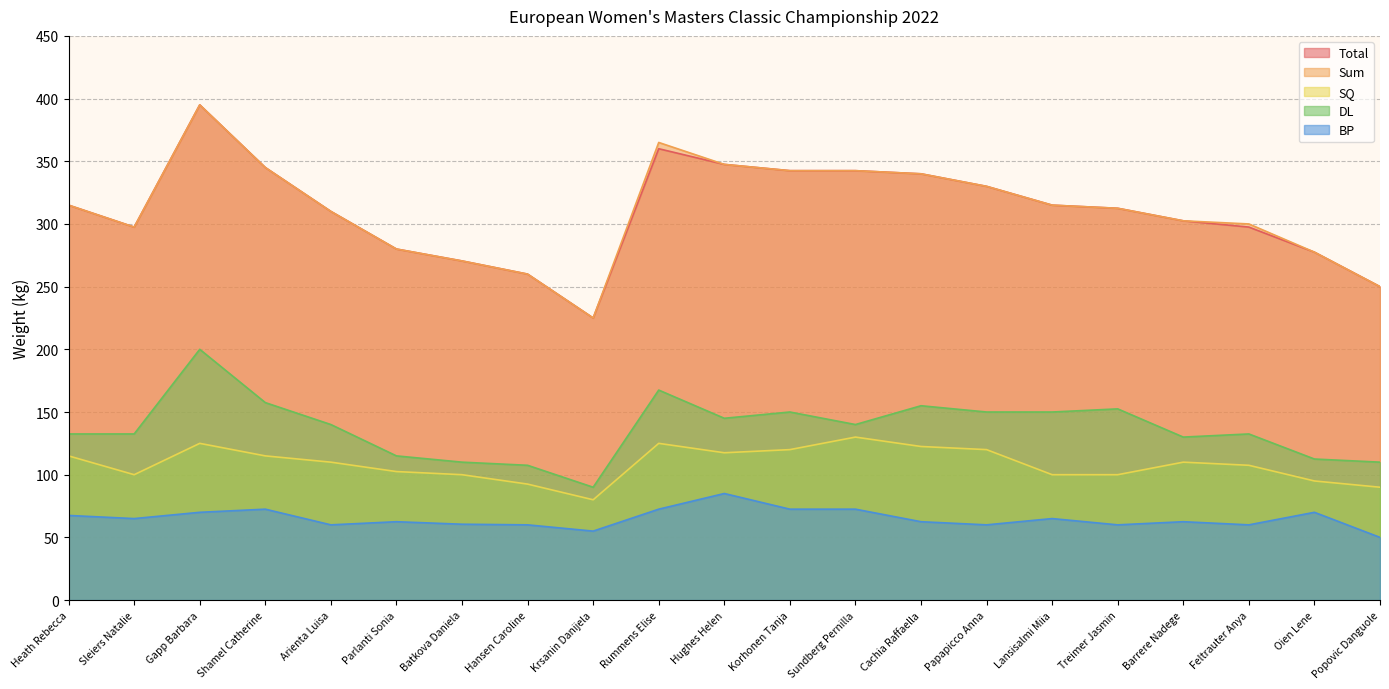

Reading left to right, transcribe all the data shown in this chart.

Total: Heath Rebecca=315.0	Sleiers Natalie=297.5	Gapp Barbara=395.0	Shamel Catherine=345.0	Arienta Luisa=310.0	Parlanti Sonia=280.0	Batkova Daniela=270.5	Hansen Caroline=260.0	Krsanin Danijela=225.0	Rummens Elise=360.0	Hughes Helen=347.5	Korhonen Tanja=342.5	Sundberg Pernilla=342.5	Cachia Raffaella=340.0	Papapicco Anna=330.0	Lansisalmi Miia=315.0	Treimer Jasmin=312.5	Barrere Nadege=302.5	Feltrauter Anya=297.5	Oien Lene=277.5	Popovic Danguole=250.0
Sum: Heath Rebecca=315.0	Sleiers Natalie=297.5	Gapp Barbara=395.0	Shamel Catherine=345.0	Arienta Luisa=310.0	Parlanti Sonia=280.0	Batkova Daniela=270.5	Hansen Caroline=260.0	Krsanin Danijela=225.0	Rummens Elise=365.0	Hughes Helen=347.5	Korhonen Tanja=342.5	Sundberg Pernilla=342.5	Cachia Raffaella=340.0	Papapicco Anna=330.0	Lansisalmi Miia=315.0	Treimer Jasmin=312.5	Barrere Nadege=302.5	Feltrauter Anya=300.0	Oien Lene=277.5	Popovic Danguole=250.0
SQ: Heath Rebecca=115.0	Sleiers Natalie=100.0	Gapp Barbara=125.0	Shamel Catherine=115.0	Arienta Luisa=110.0	Parlanti Sonia=102.5	Batkova Daniela=100.0	Hansen Caroline=92.5	Krsanin Danijela=80.0	Rummens Elise=125.0	Hughes Helen=117.5	Korhonen Tanja=120.0	Sundberg Pernilla=130.0	Cachia Raffaella=122.5	Papapicco Anna=120.0	Lansisalmi Miia=100.0	Treimer Jasmin=100.0	Barrere Nadege=110.0	Feltrauter Anya=107.5	Oien Lene=95.0	Popovic Danguole=90.0
DL: Heath Rebecca=132.5	Sleiers Natalie=132.5	Gapp Barbara=200.0	Shamel Catherine=157.5	Arienta Luisa=140.0	Parlanti Sonia=115.0	Batkova Daniela=110.0	Hansen Caroline=107.5	Krsanin Danijela=90.0	Rummens Elise=167.5	Hughes Helen=145.0	Korhonen Tanja=150.0	Sundberg Pernilla=140.0	Cachia Raffaella=155.0	Papapicco Anna=150.0	Lansisalmi Miia=150.0	Treimer Jasmin=152.5	Barrere Nadege=130.0	Feltrauter Anya=132.5	Oien Lene=112.5	Popovic Danguole=110.0
BP: Heath Rebecca=67.5	Sleiers Natalie=65.0	Gapp Barbara=70.0	Shamel Catherine=72.5	Arienta Luisa=60.0	Parlanti Sonia=62.5	Batkova Daniela=60.5	Hansen Caroline=60.0	Krsanin Danijela=55.0	Rummens Elise=72.5	Hughes Helen=85.0	Korhonen Tanja=72.5	Sundberg Pernilla=72.5	Cachia Raffaella=62.5	Papapicco Anna=60.0	Lansisalmi Miia=65.0	Treimer Jasmin=60.0	Barrere Nadege=62.5	Feltrauter Anya=60.0	Oien Lene=70.0	Popovic Danguole=50.0